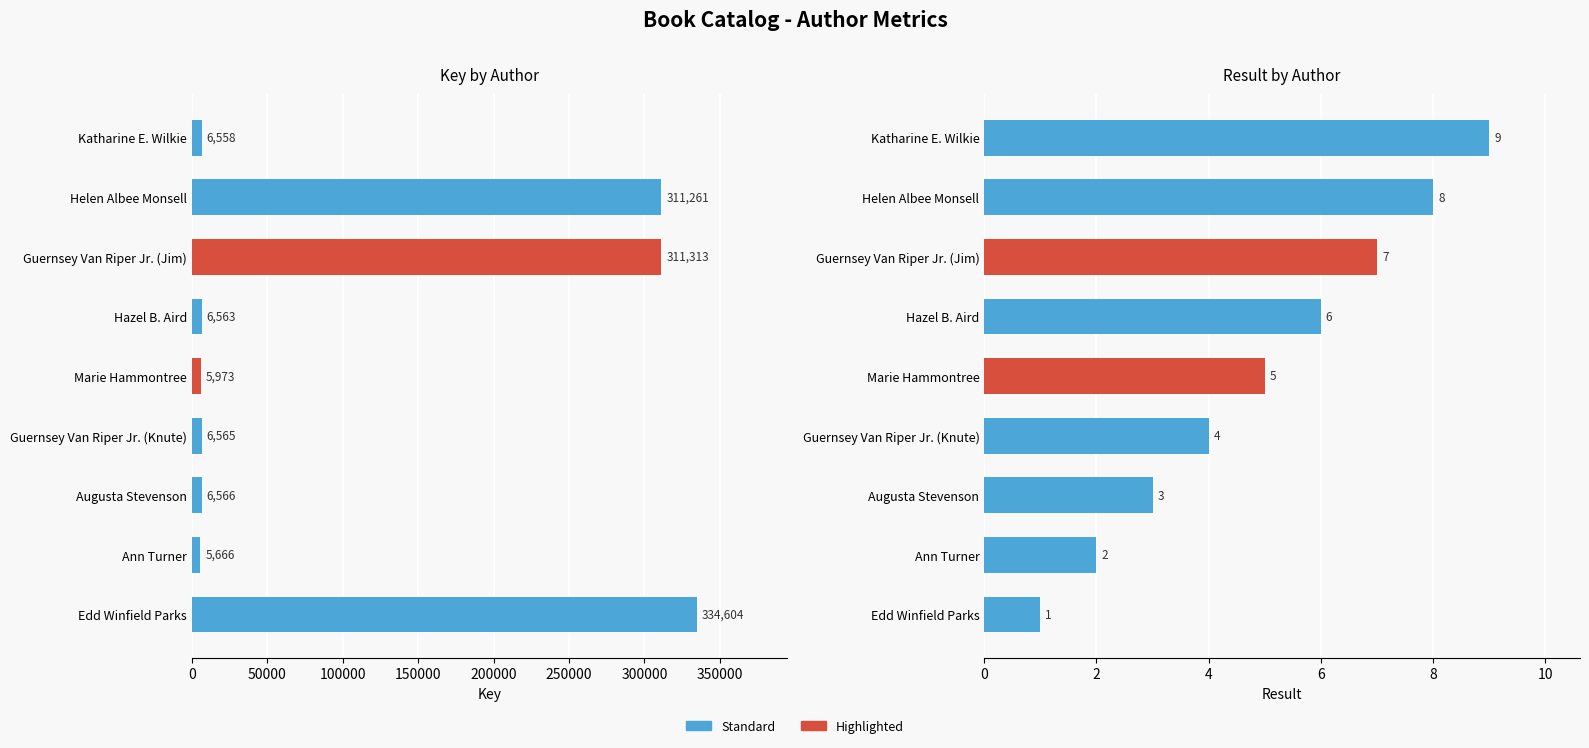

How many data points in Result are less than 5?

4